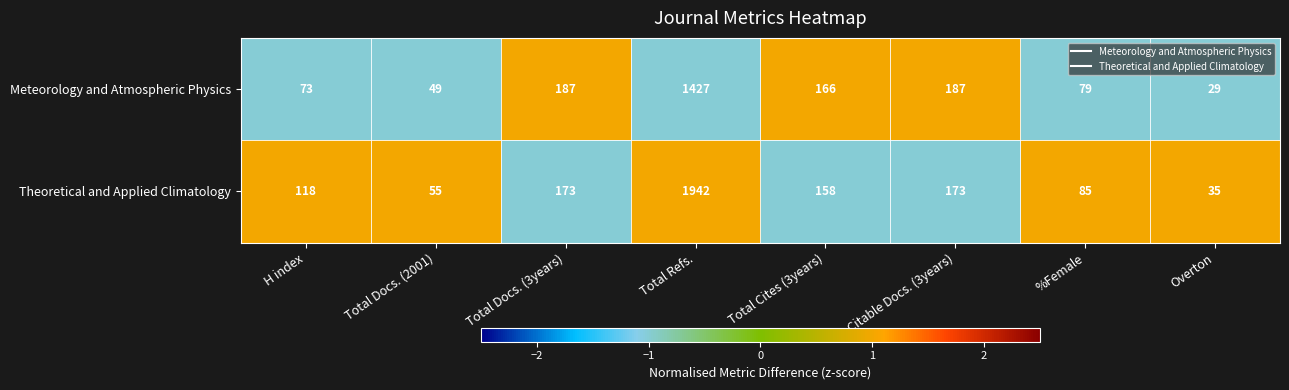

Which label corresponds to the smallest value in the chart?

Overton